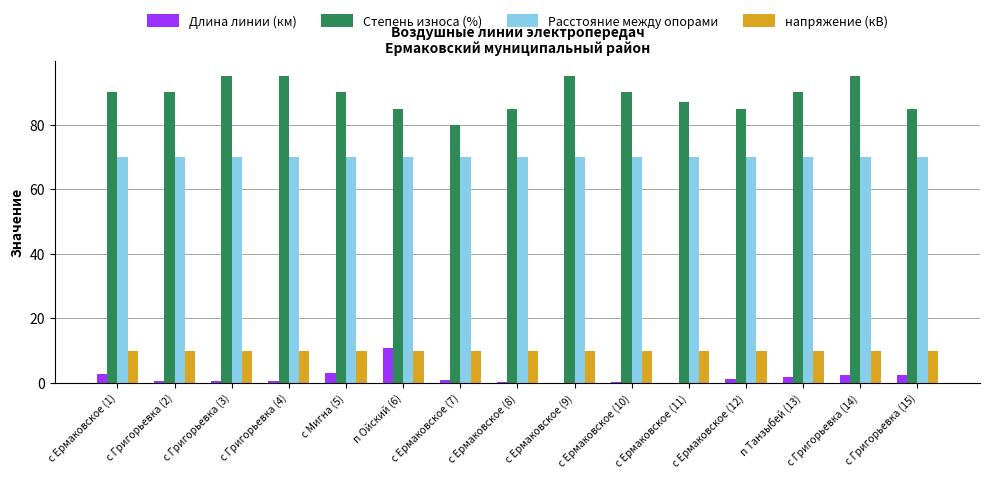

Is it true that напряжение (кВ) equals 5.3 at п Танзыбей (13)?

False